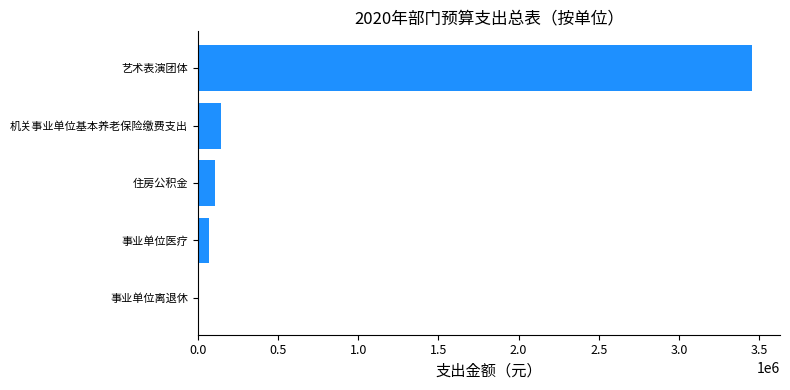

What is the greatest value displayed?

3456725.0